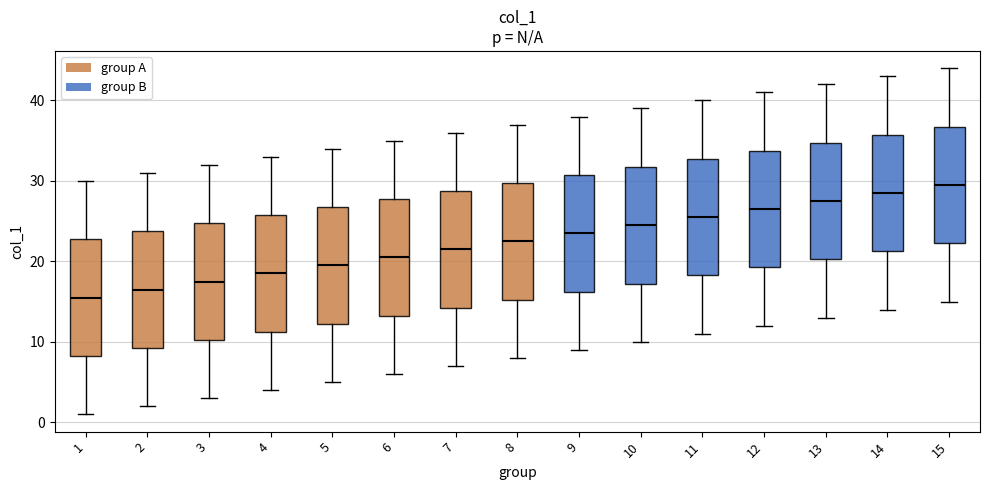

Reading left to right, transcribe this box plot: for each box, give where its median line is, the range the box spans, and where its two whiskers end, as read against the y-axis. The values are not printed on the chart, so give them approximately, as read against the axis.

1: median 16, box 8 to 23, whiskers 1 to 30
2: median 17, box 9 to 24, whiskers 2 to 31
3: median 18, box 10 to 25, whiskers 3 to 32
4: median 19, box 11 to 26, whiskers 4 to 33
5: median 20, box 12 to 27, whiskers 5 to 34
6: median 21, box 13 to 28, whiskers 6 to 35
7: median 22, box 14 to 29, whiskers 7 to 36
8: median 23, box 15 to 30, whiskers 8 to 37
9: median 24, box 16 to 31, whiskers 9 to 38
10: median 25, box 17 to 32, whiskers 10 to 39
11: median 26, box 18 to 33, whiskers 11 to 40
12: median 27, box 19 to 34, whiskers 12 to 41
13: median 28, box 20 to 35, whiskers 13 to 42
14: median 29, box 21 to 36, whiskers 14 to 43
15: median 30, box 22 to 37, whiskers 15 to 44